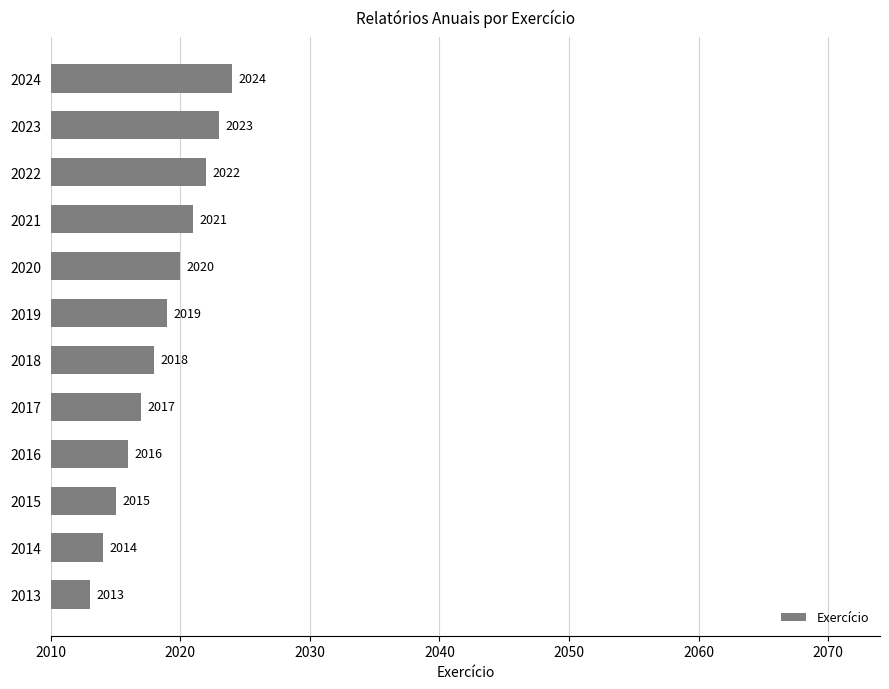

Approximately how many times larger is the value at 2024 compared to 2016?

1.0